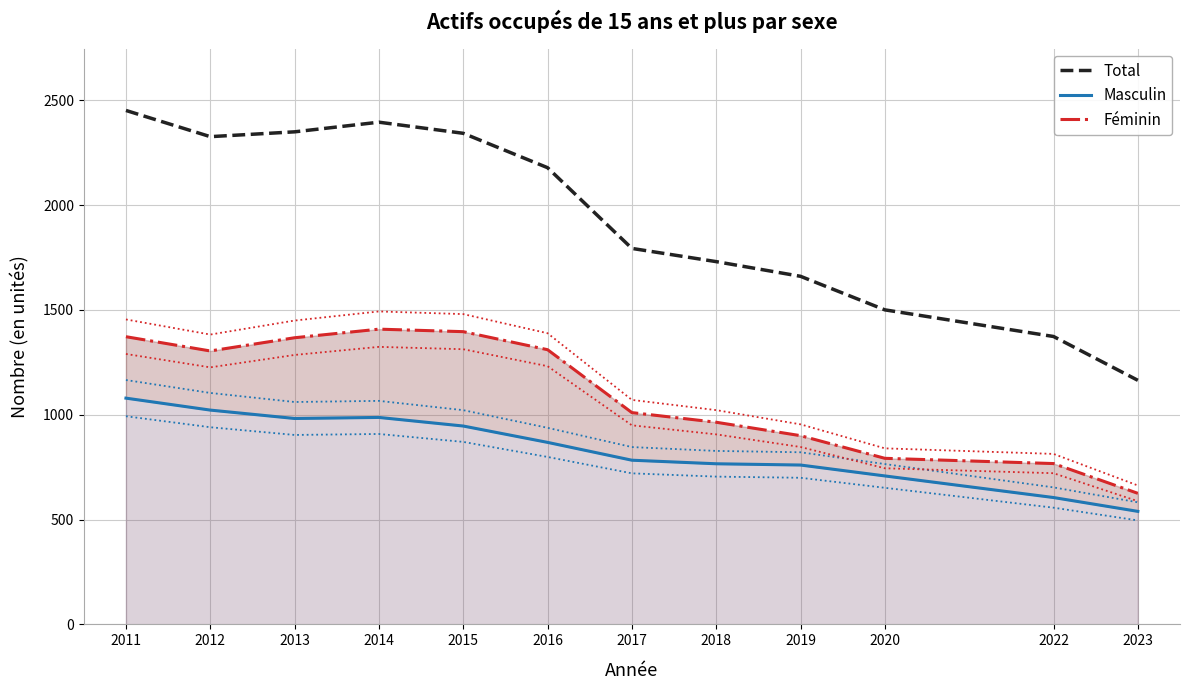

Where does the Féminin series first go above 1304?

2011